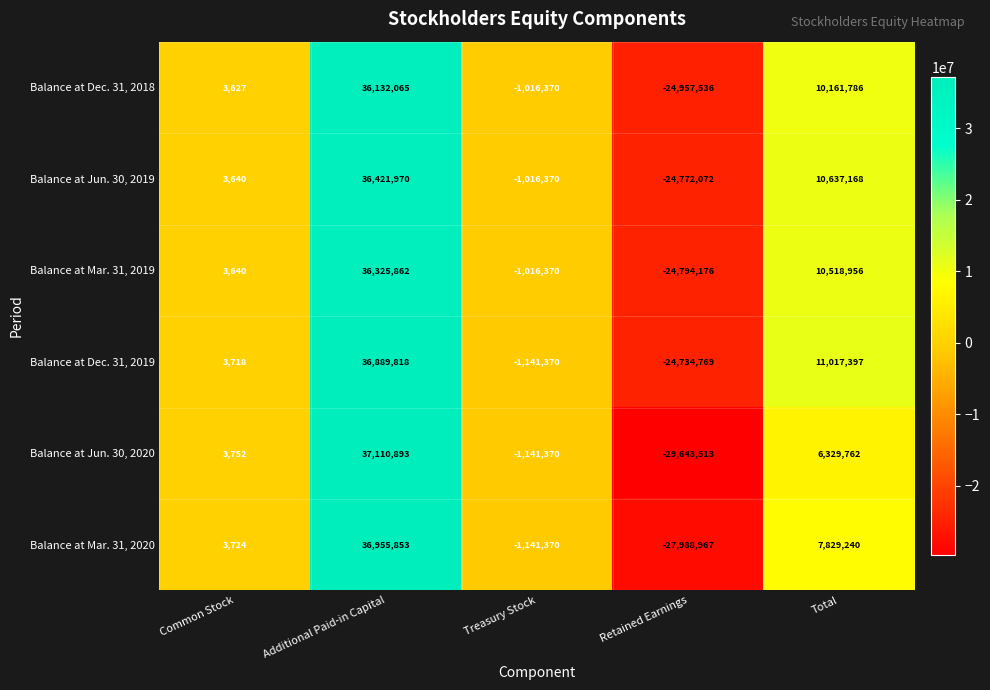

What is the total value across all series at Treasury Stock?

-6473220